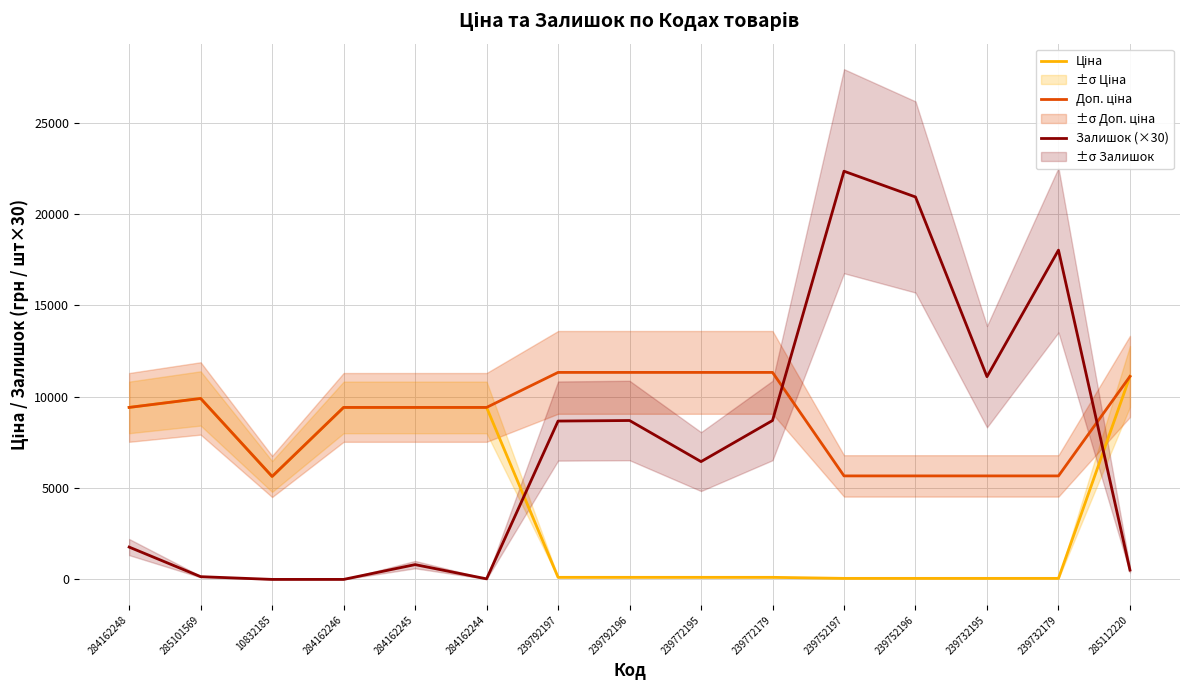

After their last crossing, which series has the higher values: Доп. ціна or Залишок (×30)?

Доп. ціна